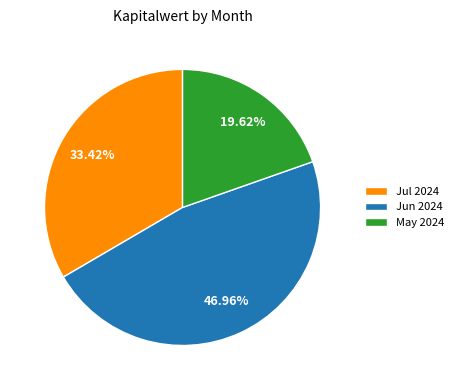

To the nearest percent, what is the difference between the largest and smallest slice percentages?

27%